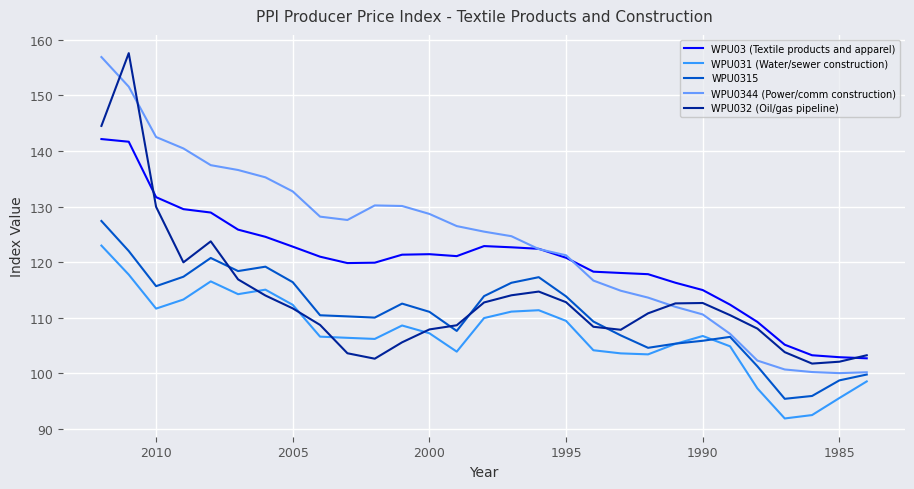

What is the average value of the WPU031 (Water/sewer construction) series?

107.2